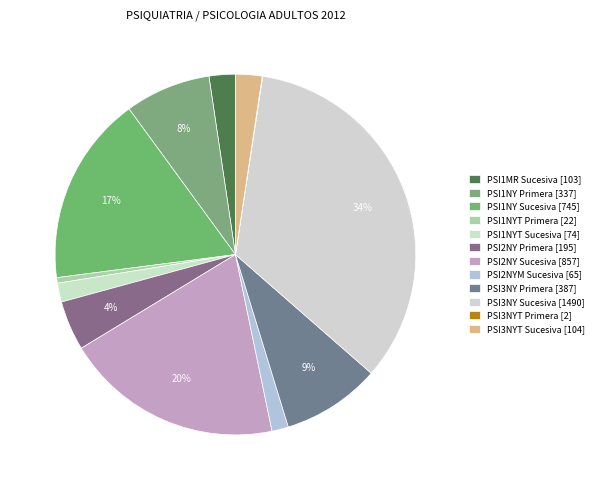

To the nearest percent, what is the combined percentage of PSI3NYT Sucesiva and PSI2NY Primera?

7%